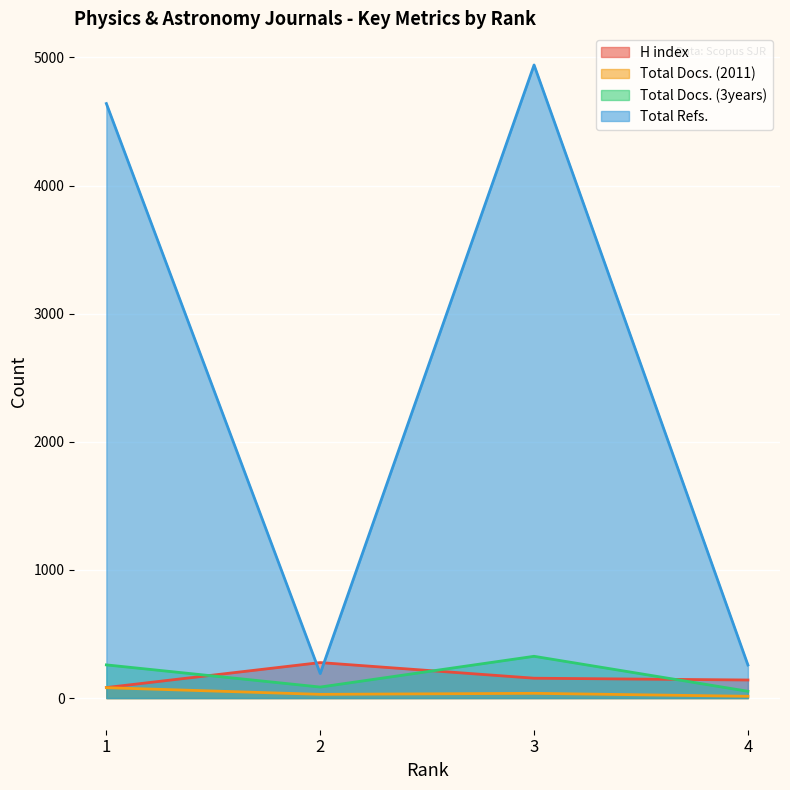

List the series in order of their peak value, highest first.

Total Refs., Total Docs. (3years), H index, Total Docs. (2011)